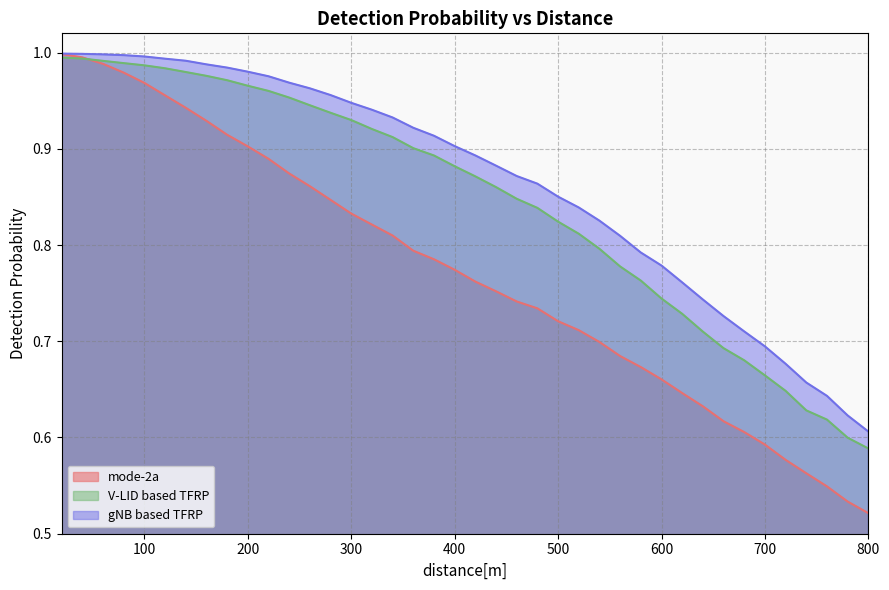

Does the chart display data point markers on the line(s)?

No